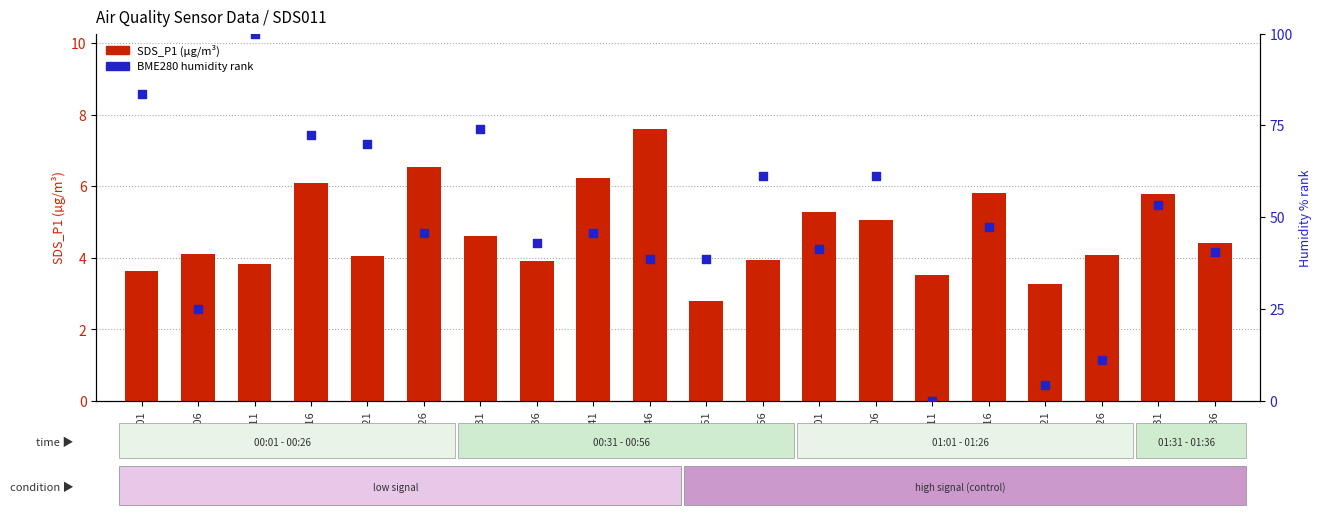

Which series contains the highest Y value?

BME280_humidity (normalized)